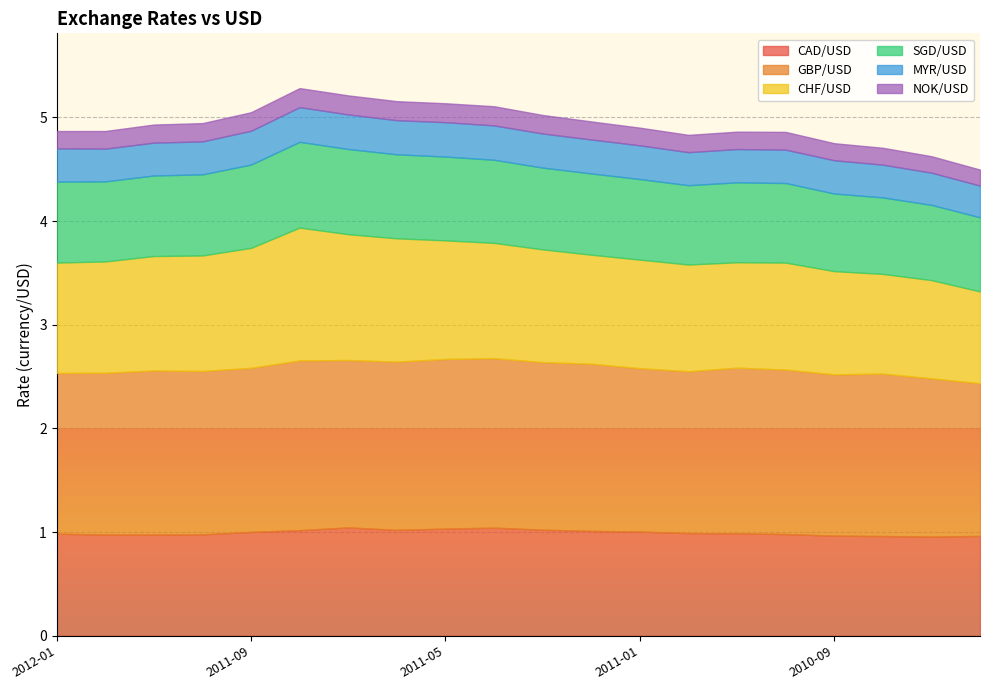

At how many categories does at least one series exceed 0?

20